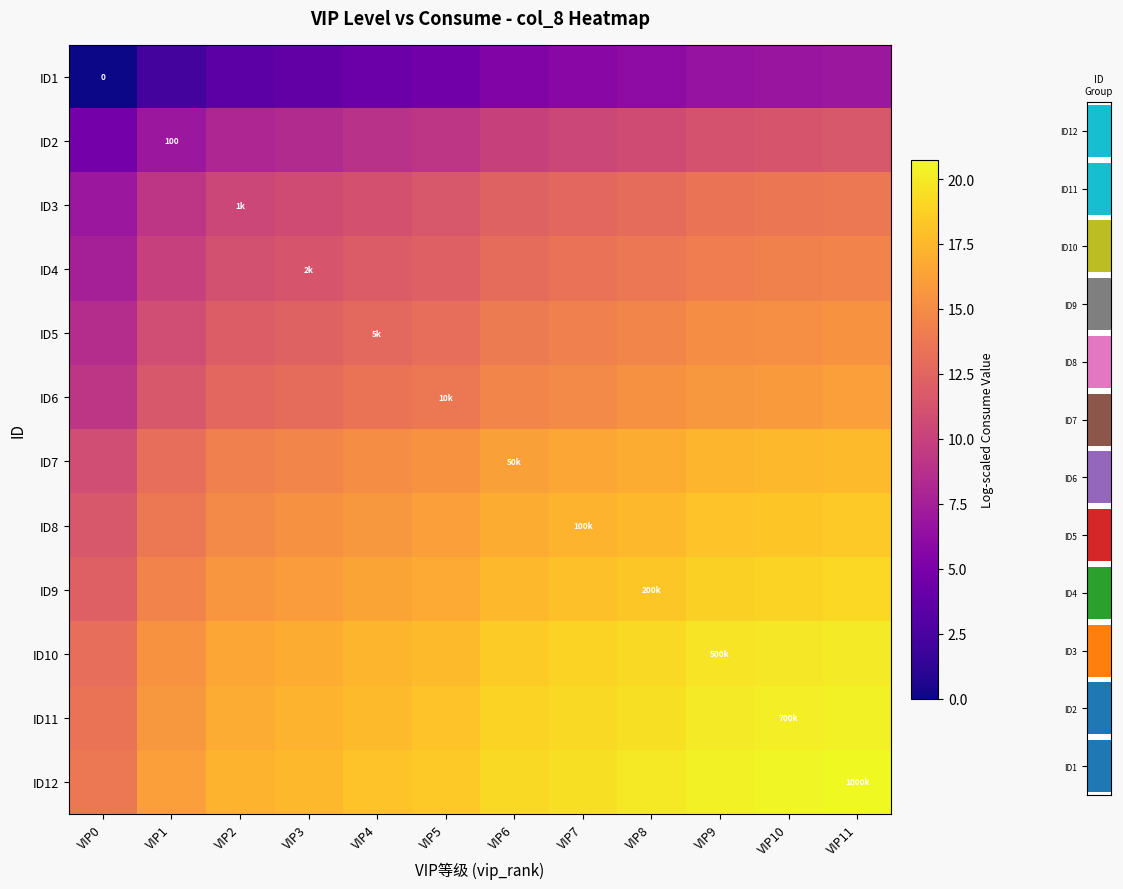

What is the difference between the ID3 values at VIP6 and VIP5?

0.8